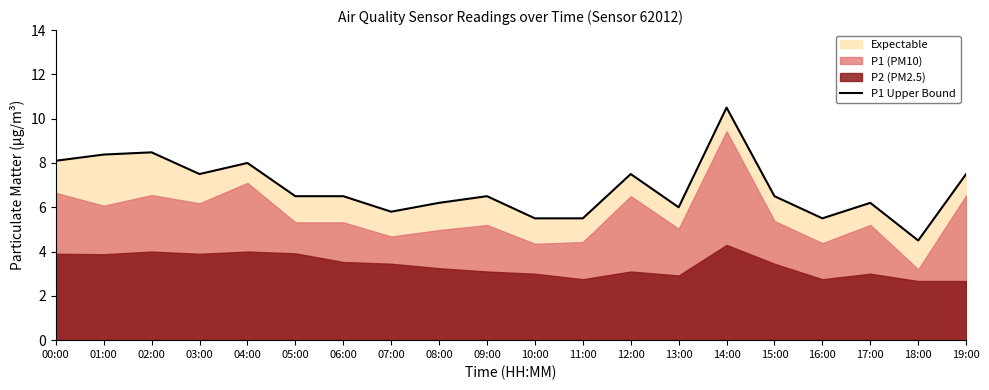

What is the sum of all values?

137.2